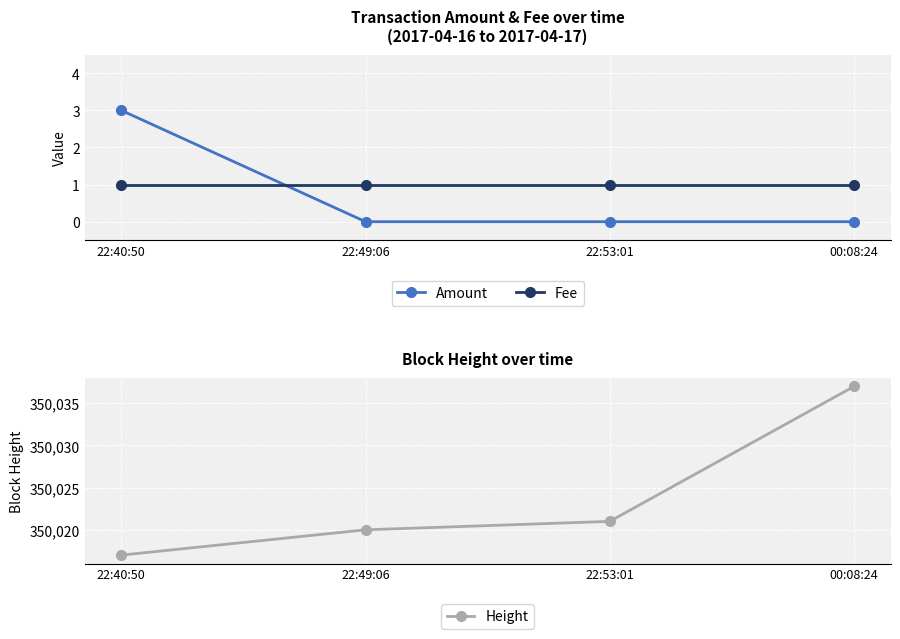

At which label does Height first exceed 350021?

00:08:24